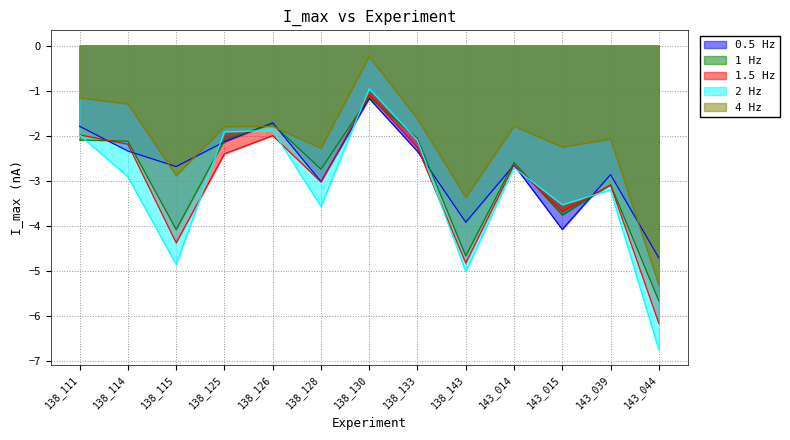

How many interior local peaks does the 1.5 Hz series have?

4